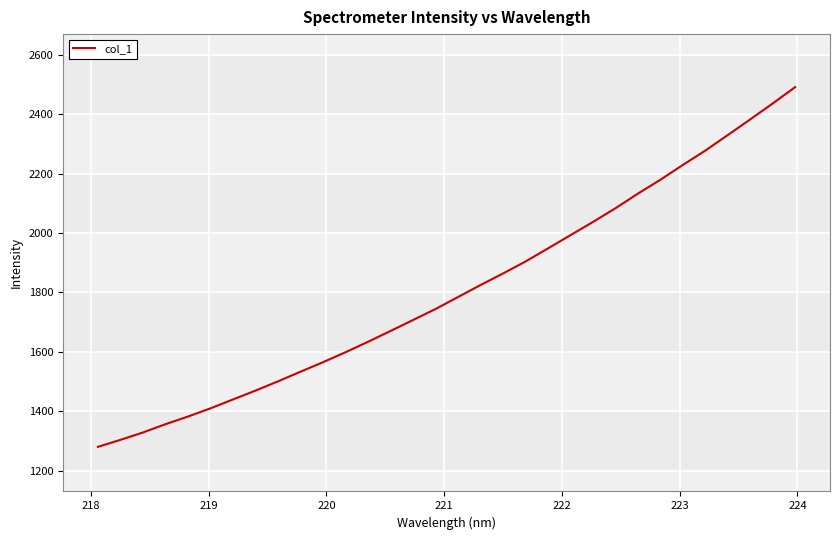

What is the difference between the maximum and minimum values?

1211.4